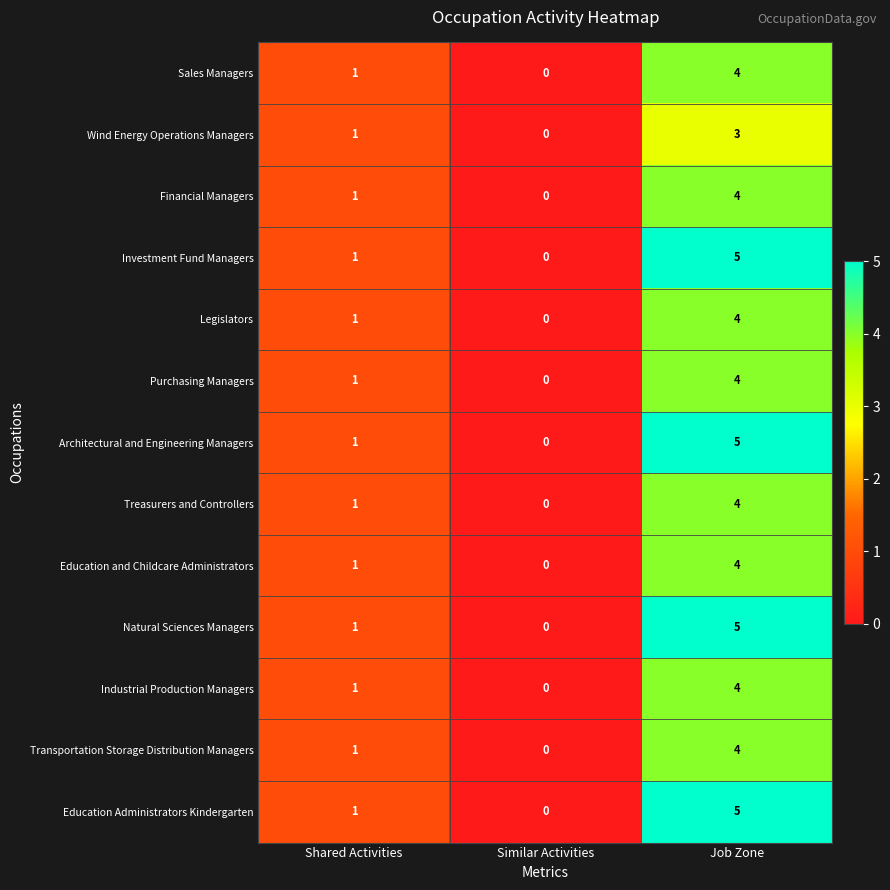

The value of Education and Childcare Administrators at Similar Activities is 0. True or false?

True